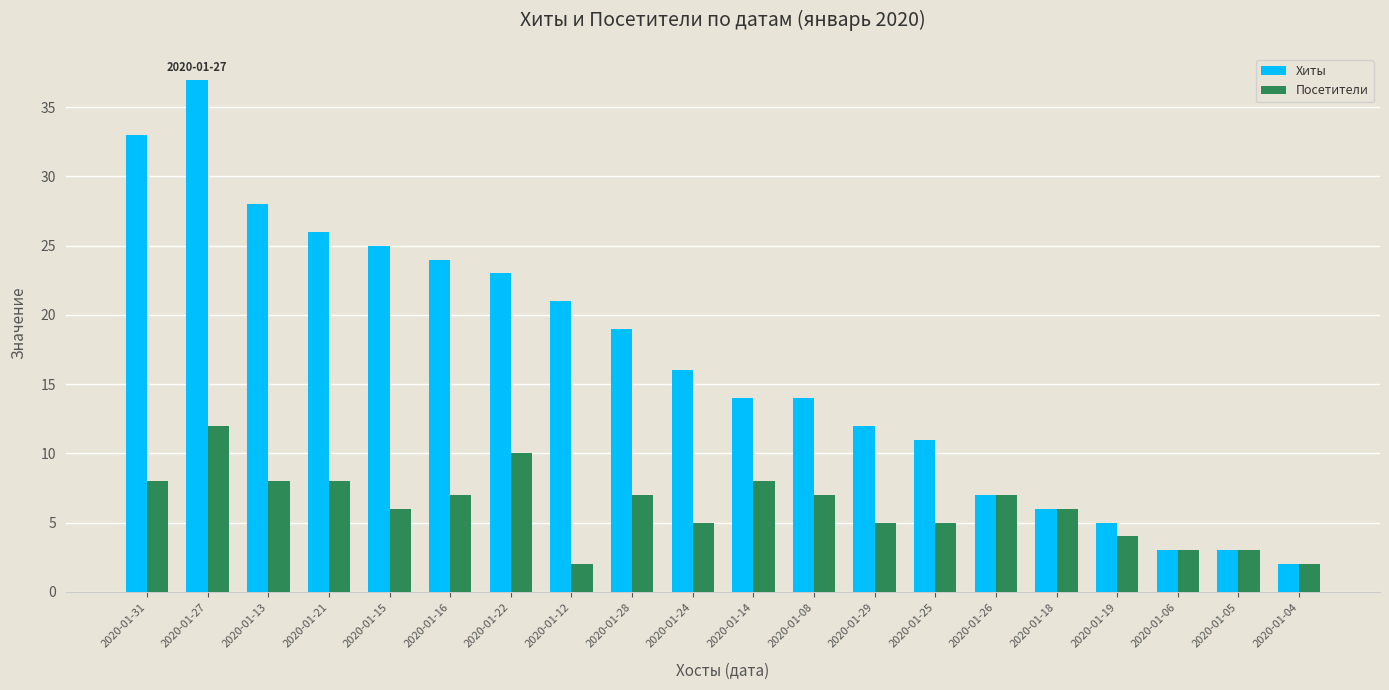

What are all the series names shown in the legend?

Хиты, Посетители